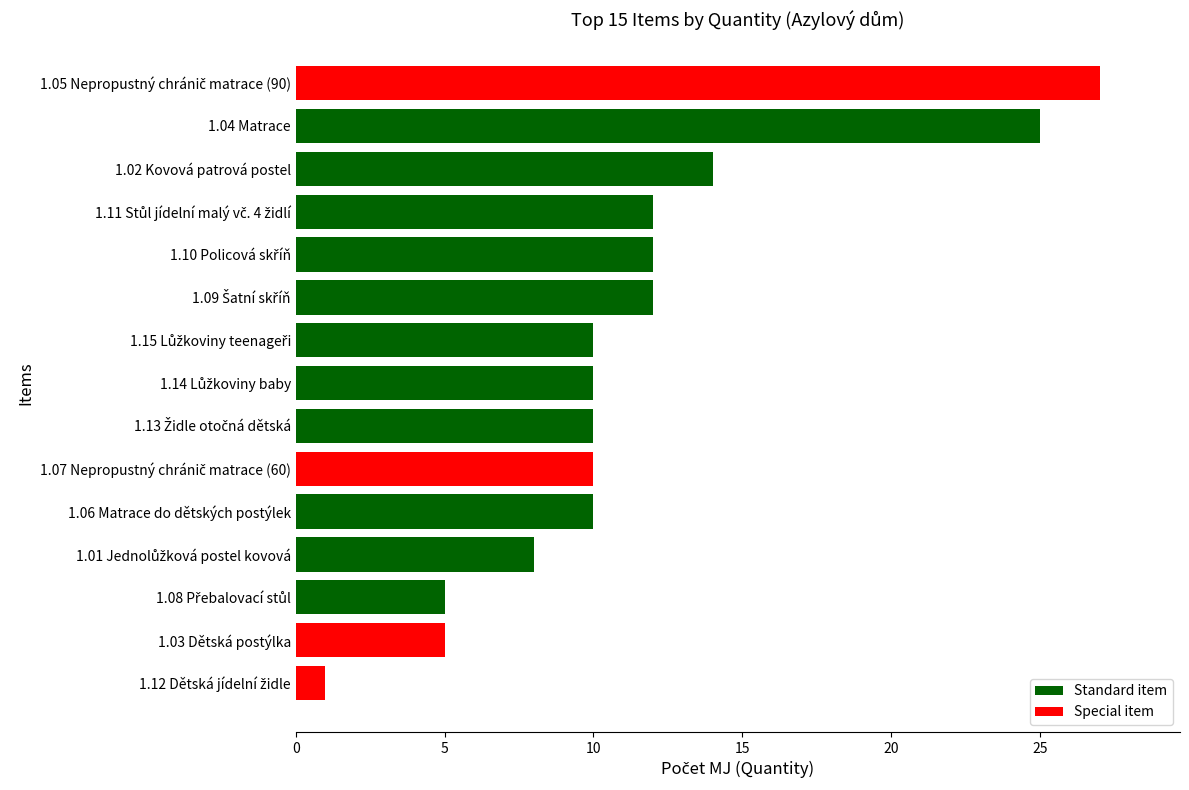

How many bars are there in total?

15